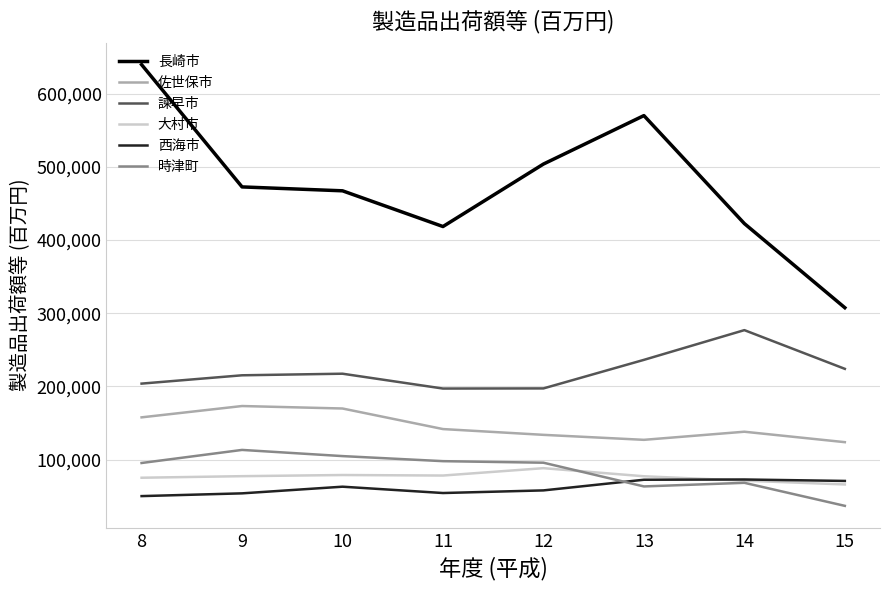

The 諫早市 series shows 197128 at 11. True or false?

True